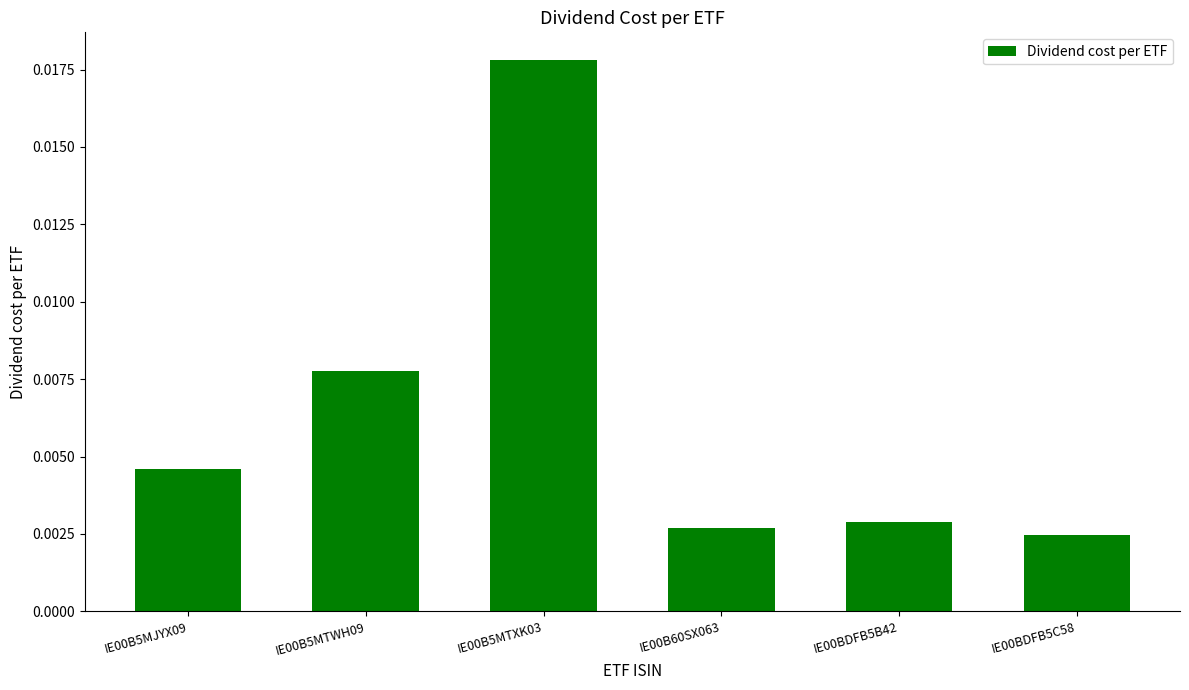

How many values are between 0 and 1?

6